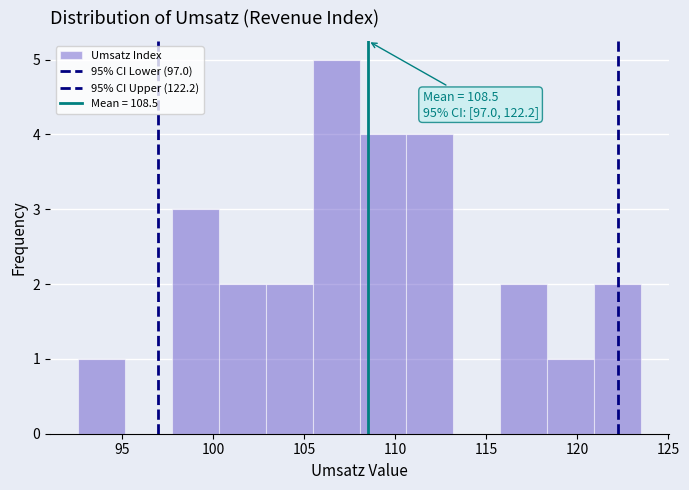

Over which range of the x-axis is the bar tallest?

105.5 to 108.0